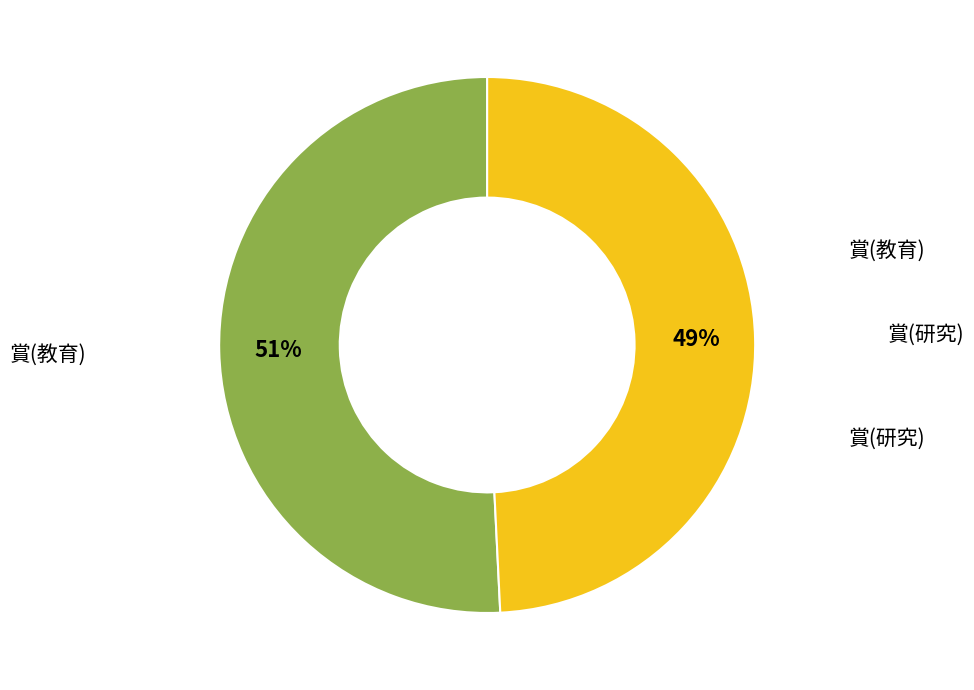

How many segments does this pie chart have?

2